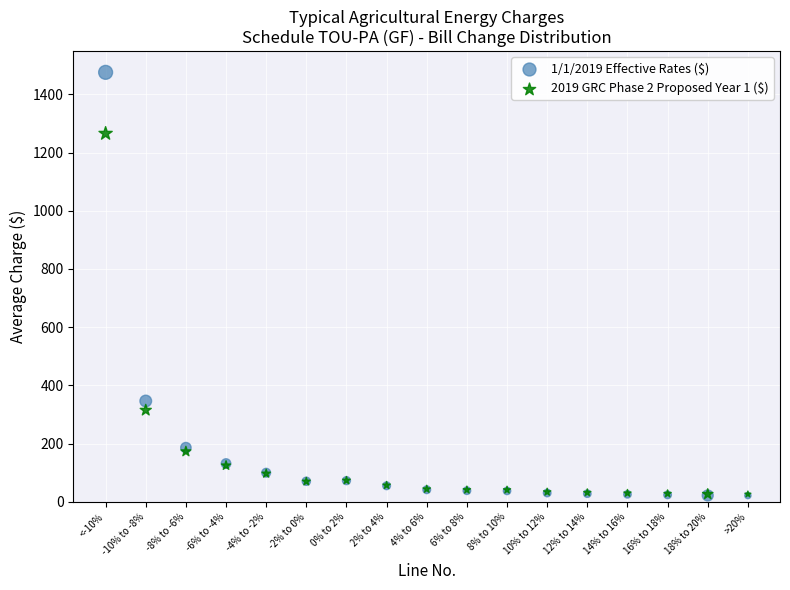

Across all series, what Y value is closest to 748?

346.6